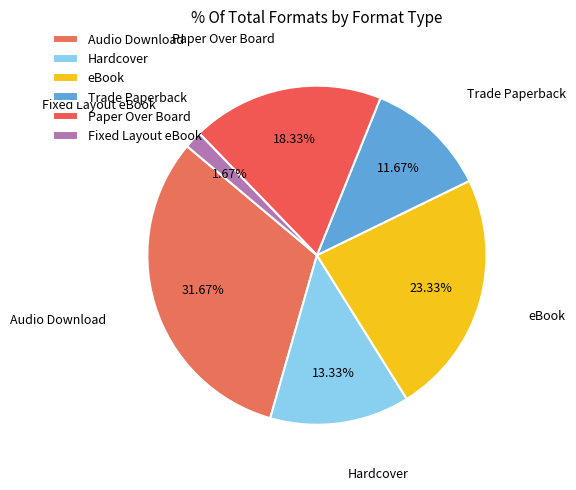

Approximately how many times larger is the value at Fixed Layout eBook compared to Trade Paperback?

0.1